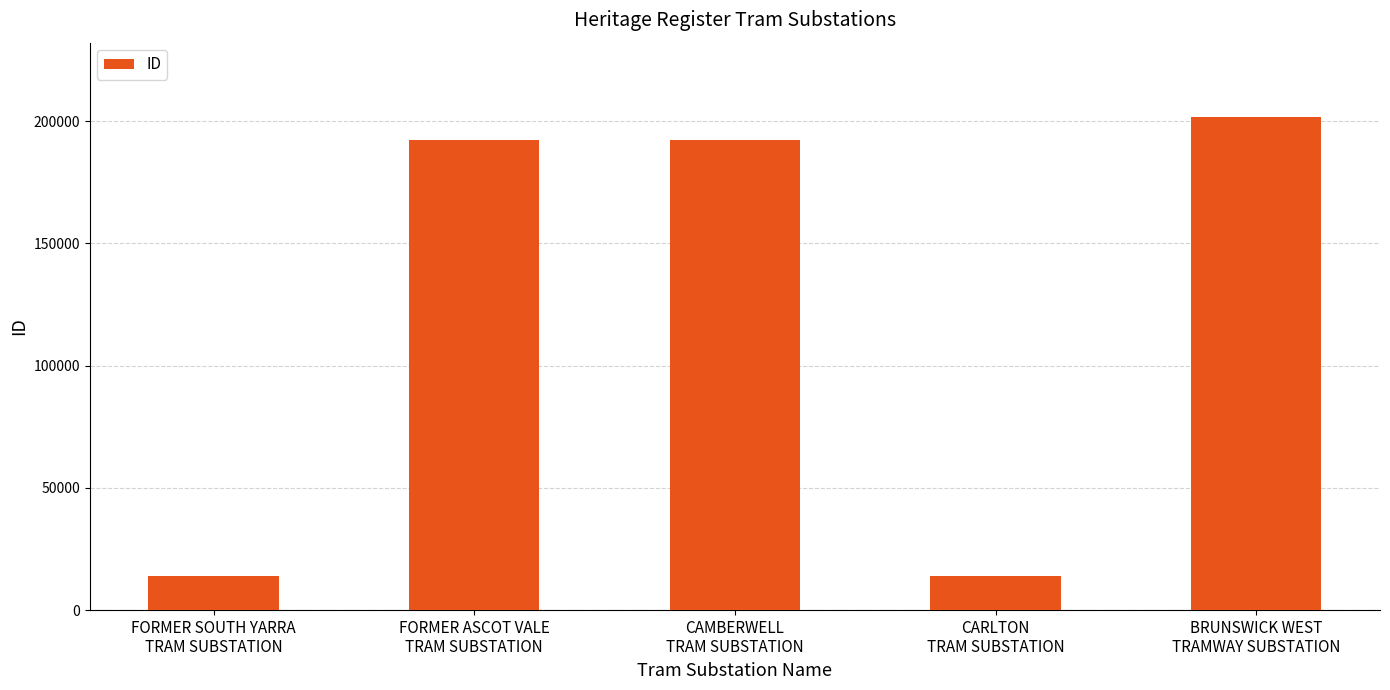

How many distinct data groups are displayed?

1